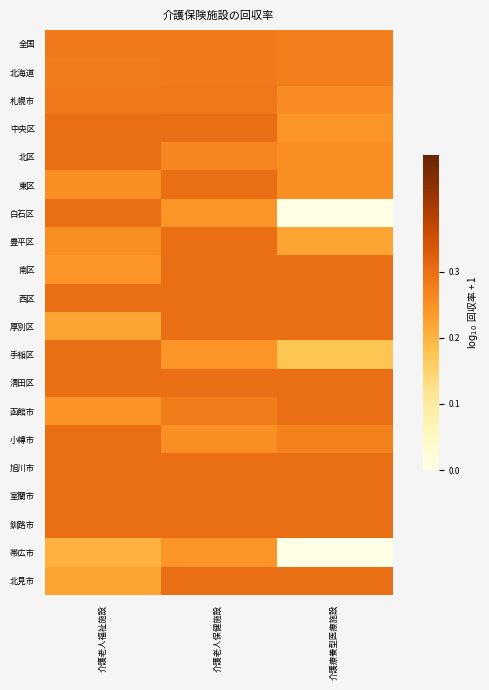

List the series in order of their peak value, lowest first.

帯広市, 全国, 北海道, 札幌市, 中央区, 北区, 東区, 白石区, 豊平区, 南区, 西区, 厚別区, 手稲区, 清田区, 函館市, 小樽市, 旭川市, 室蘭市, 釧路市, 北見市